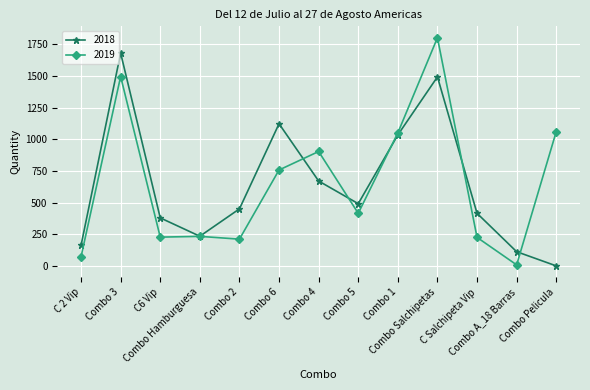

The value of 2018 at C 2 Vip is 86. True or false?

False